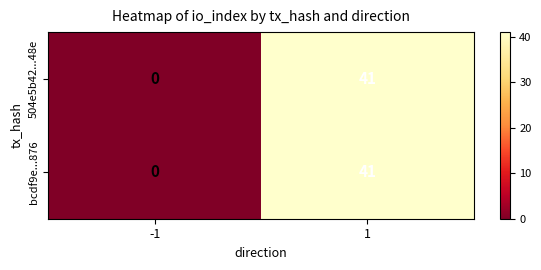

The bcdf9e...876 series shows 59 at 1. True or false?

False